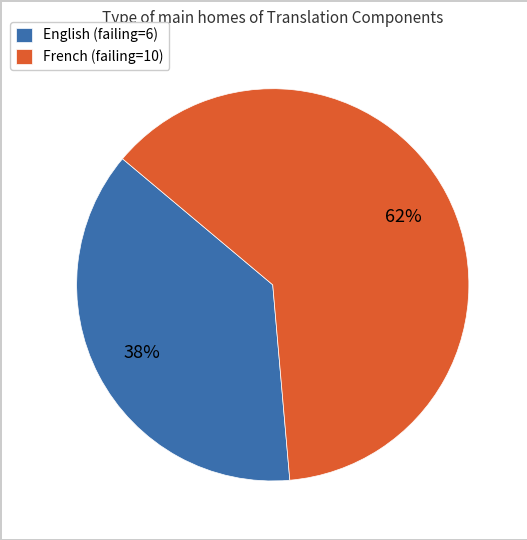

Is the sum of English (failing=6) and French (failing=10) greater than half?

Yes